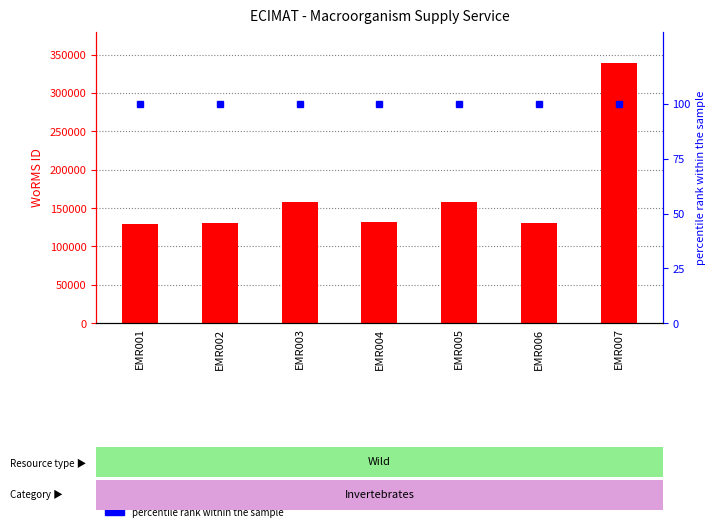

Which series has the widest spread of values?

WoRMS ID